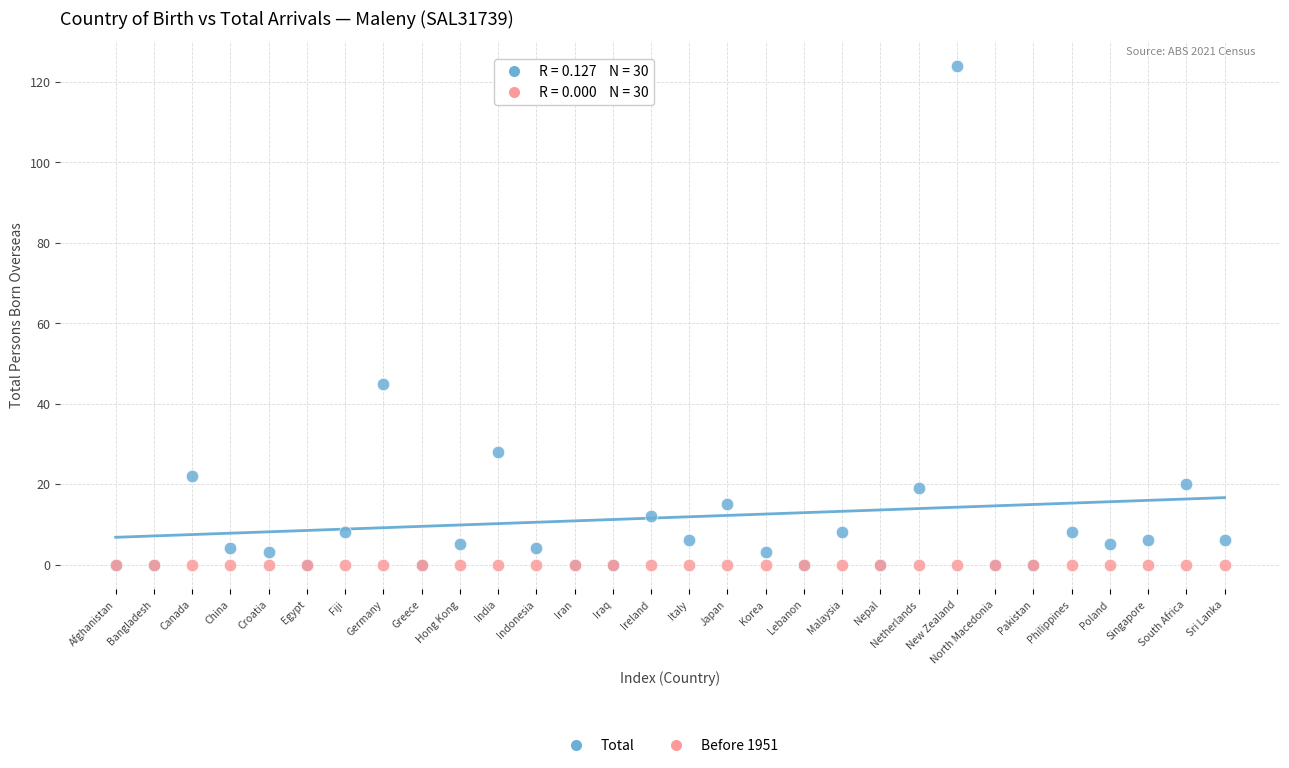

Across all series, what Y value is closest to 62?

45